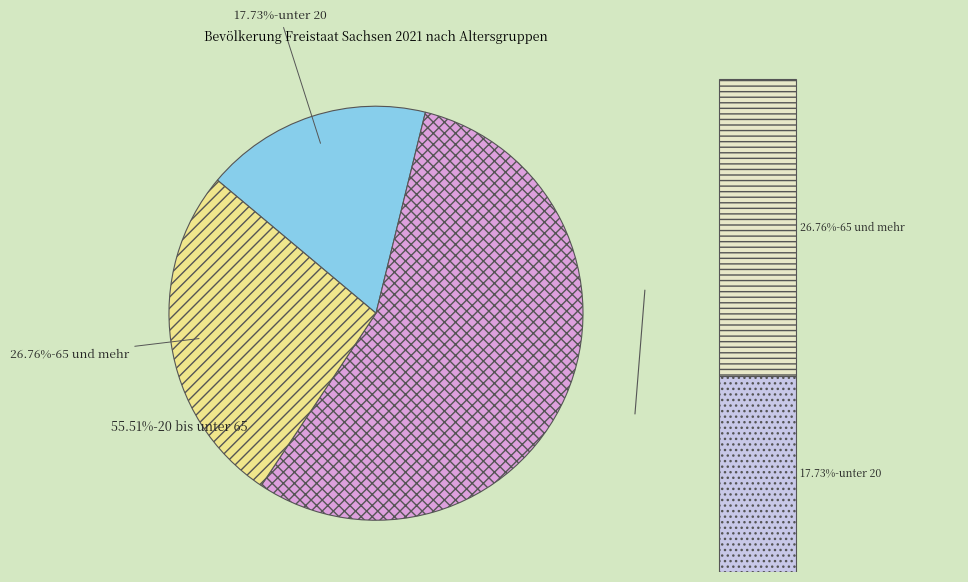

Rank the categories by value from highest to lowest.

20 bis unter 65, 65 und mehr, unter 20